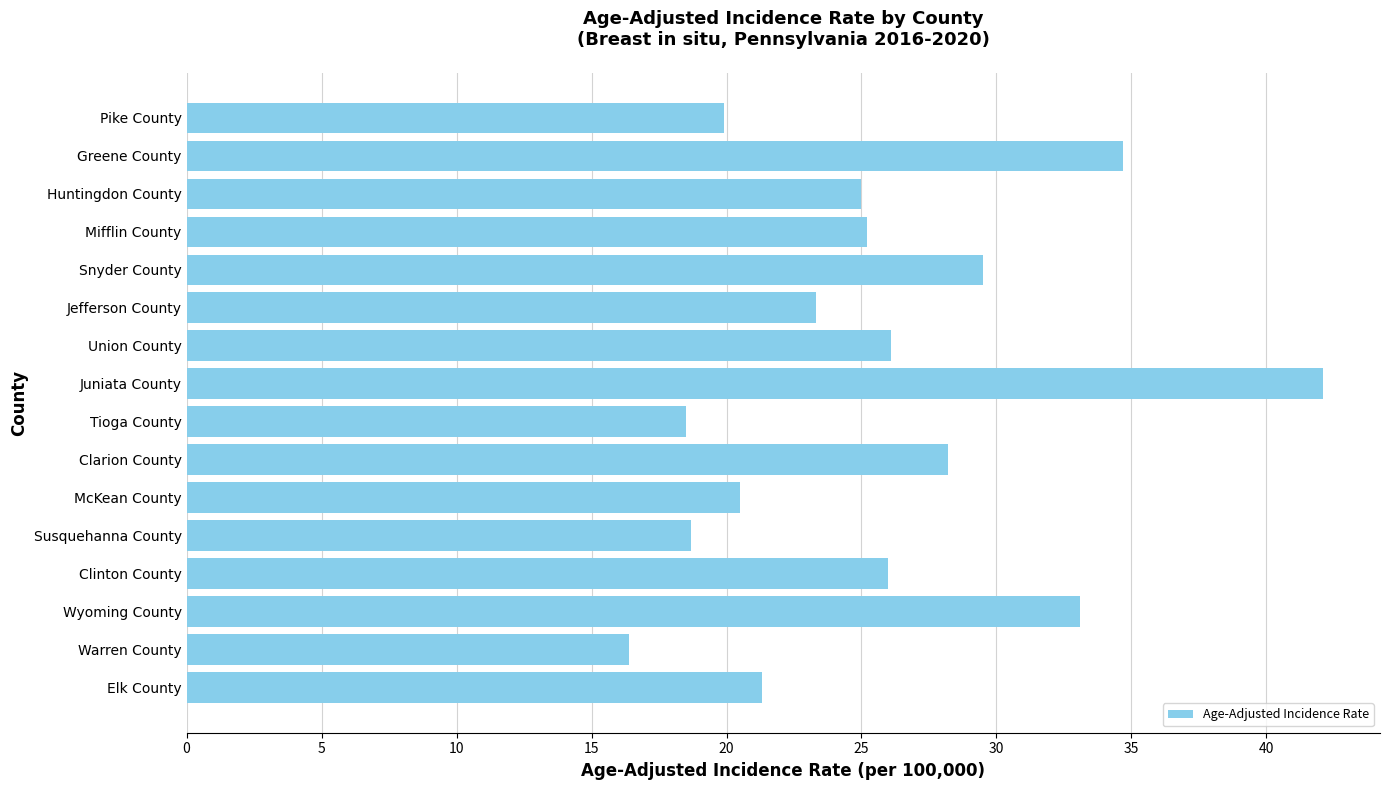

What is the difference between the maximum and minimum values?

25.7